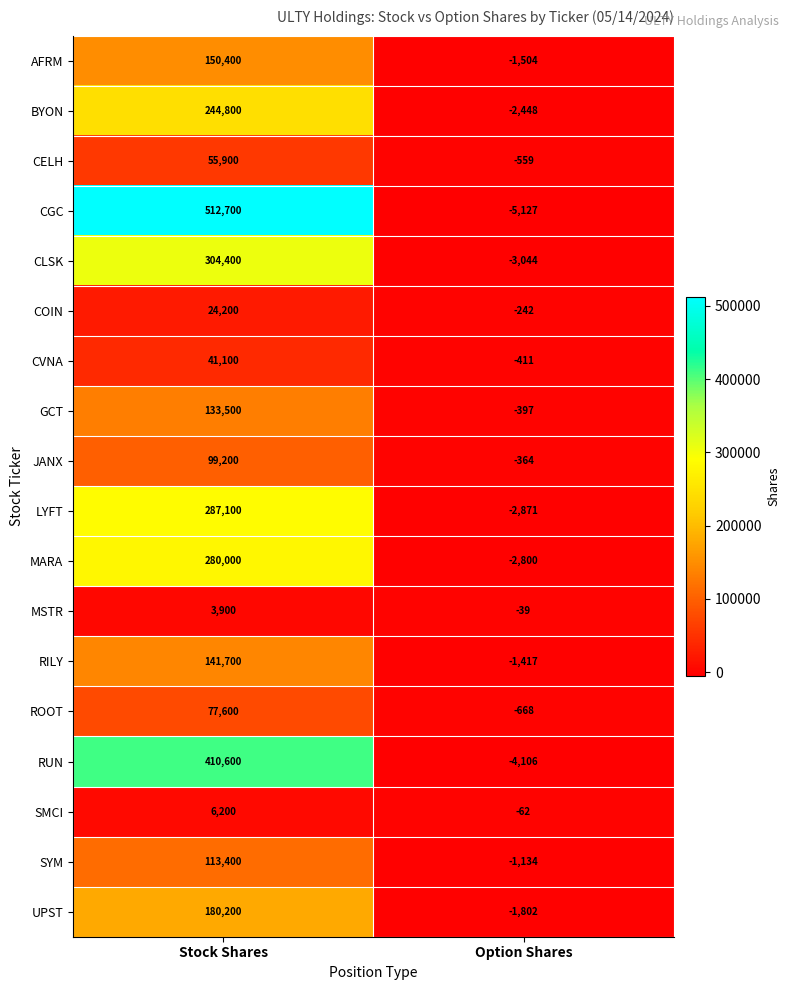

What is the difference between the maximum and minimum values in the SYM series?

114534